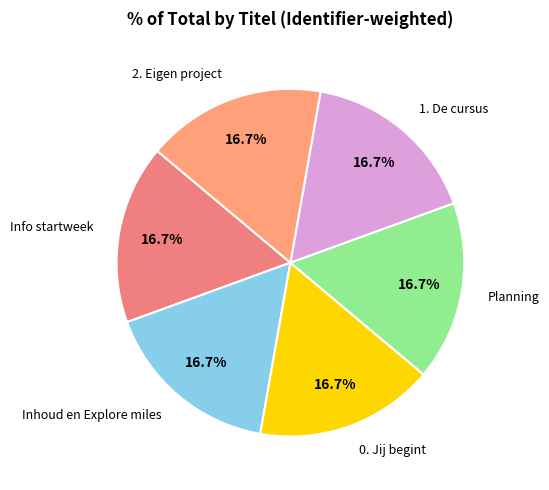

To the nearest percent, what is the average slice percentage?

17%